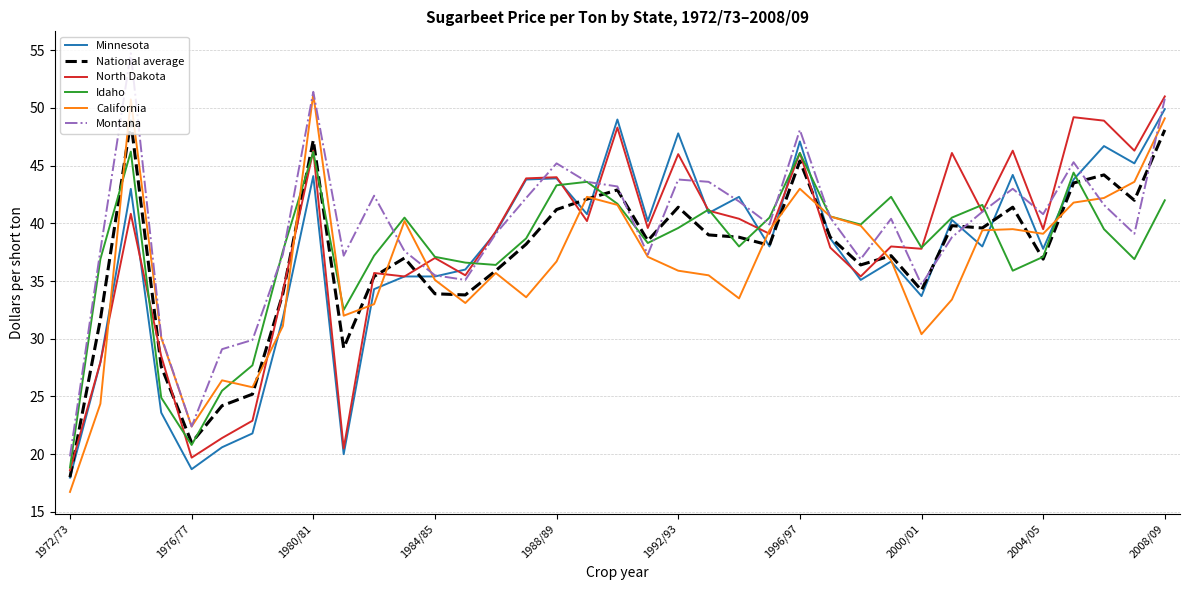

What is the lowest value of the Idaho series?

18.9